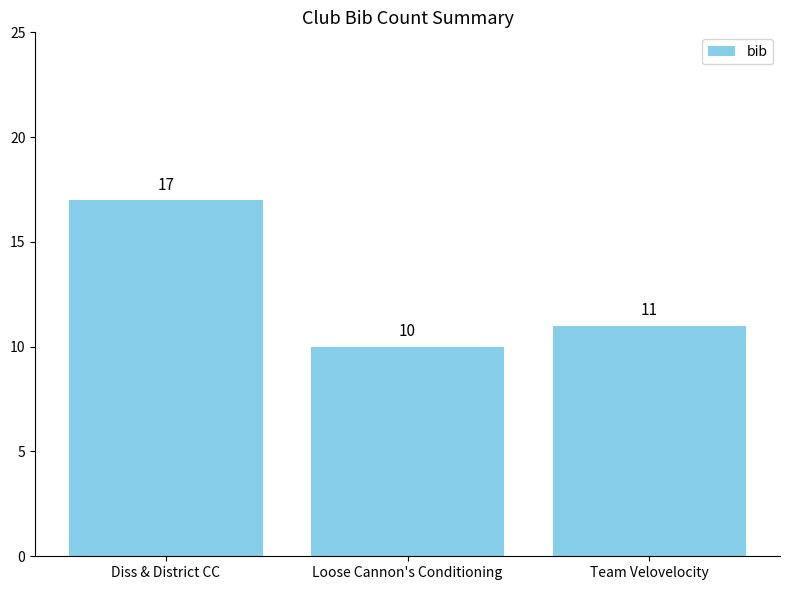

What is the smallest value displayed?

10